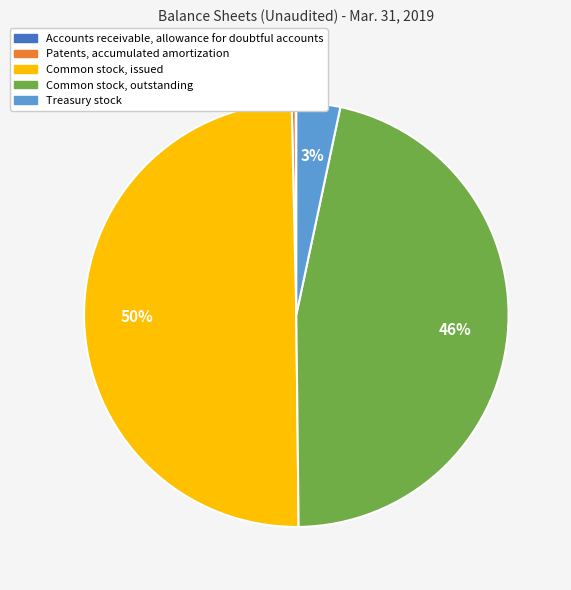

Does Patents, accumulated amortization represent more than half of the total?

No